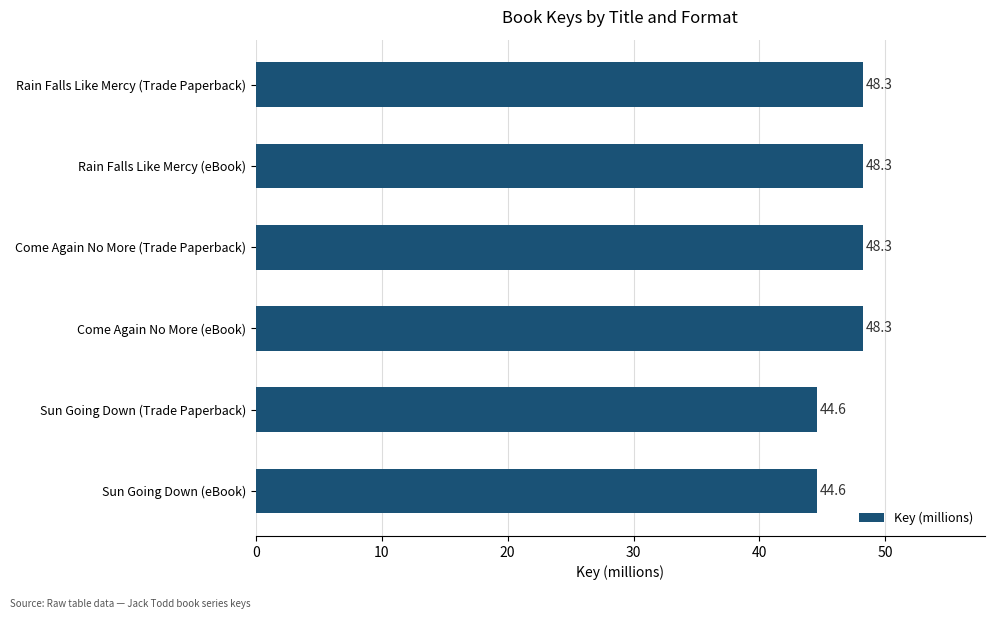

What is the average value?

47.0